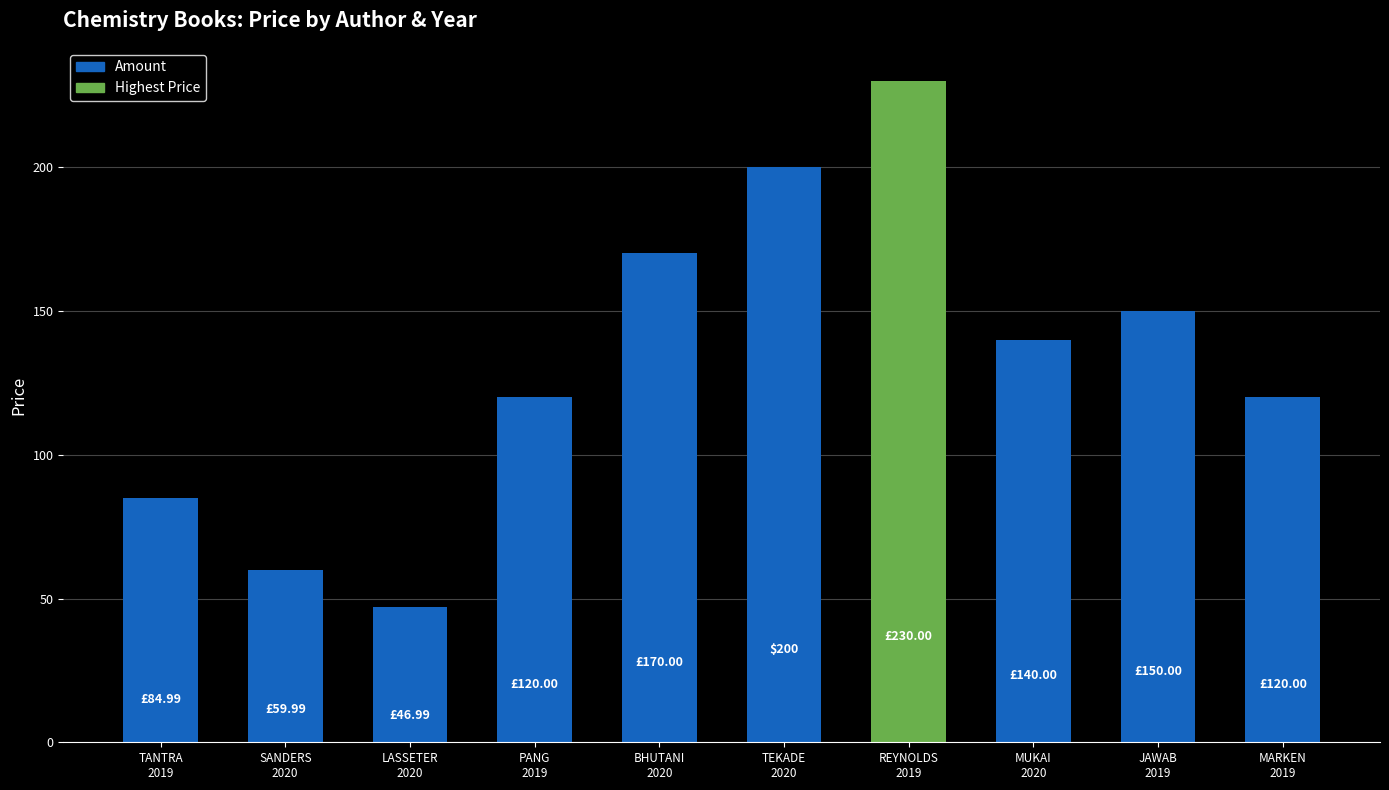

The value at SANDERS
2020 is 60.0. True or false?

True